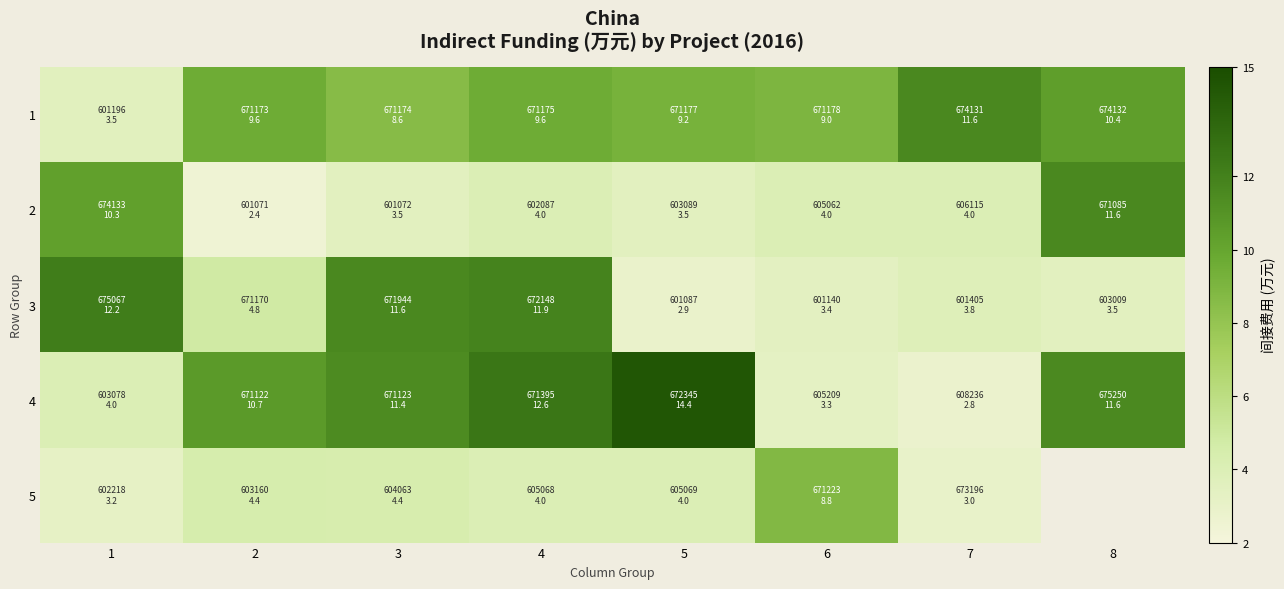

What is the spread (max minus min) of values at 3?

8.1